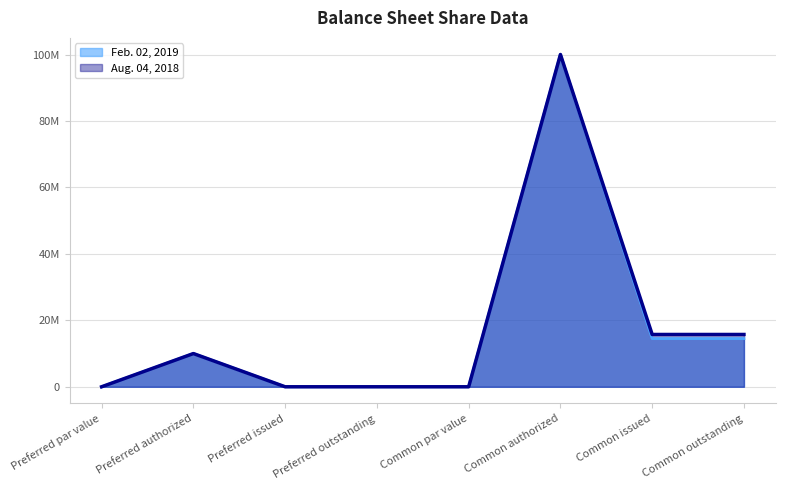

How many values in the Aug. 04, 2018 series exceed 10000000?

3